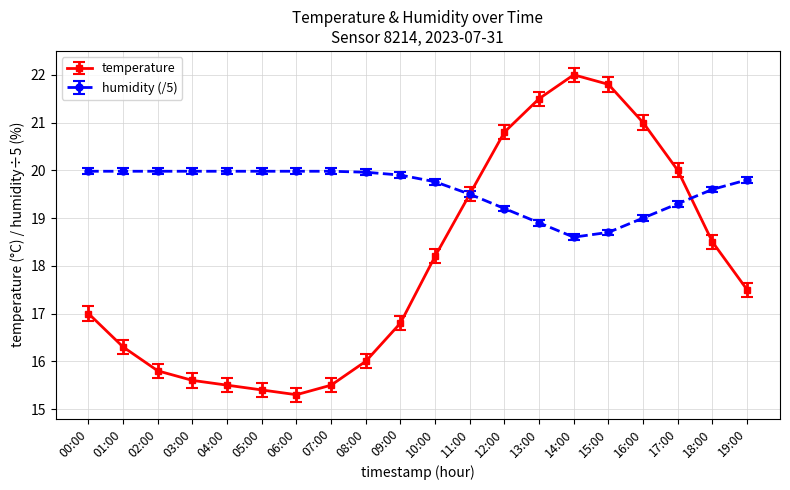

How many distinct data groups are displayed?

2